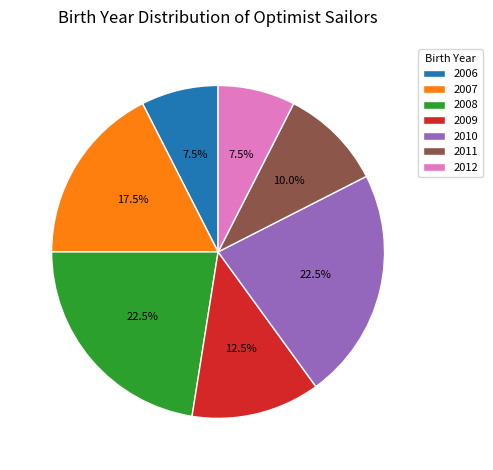

Does any single category account for the majority?

No